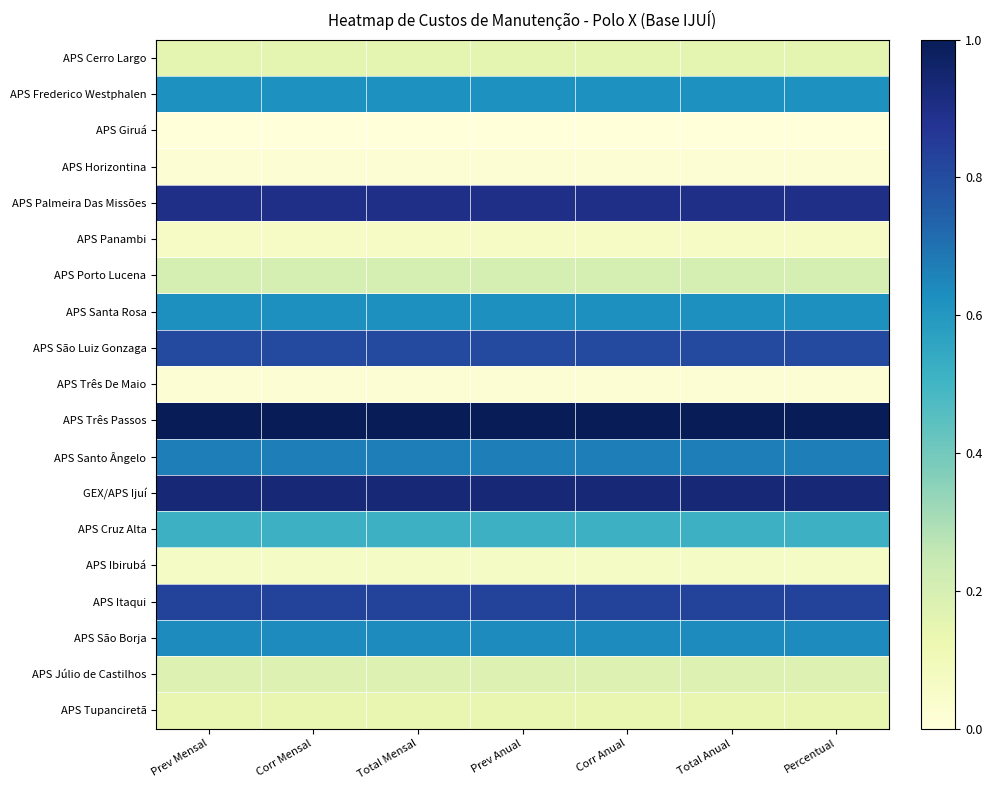

What is the greatest value displayed?

1.0